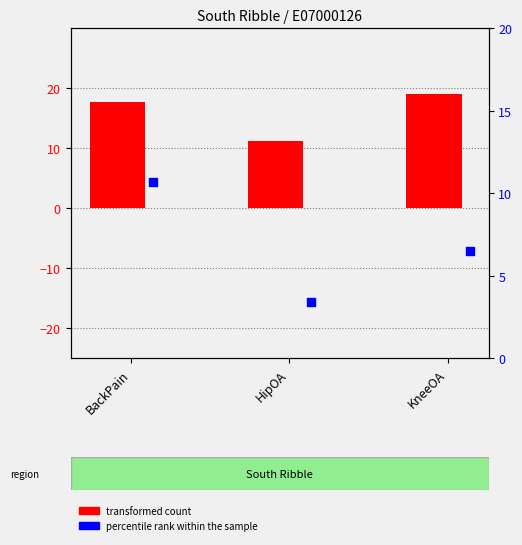

Which series reaches the maximum Y coordinate?

transformed count